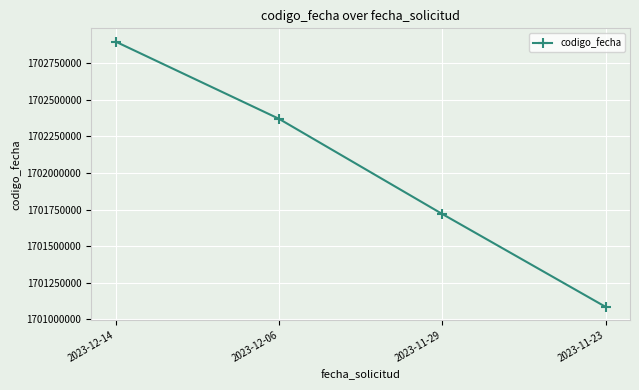

At which category does the chart reach its minimum across all series?

2023-11-23